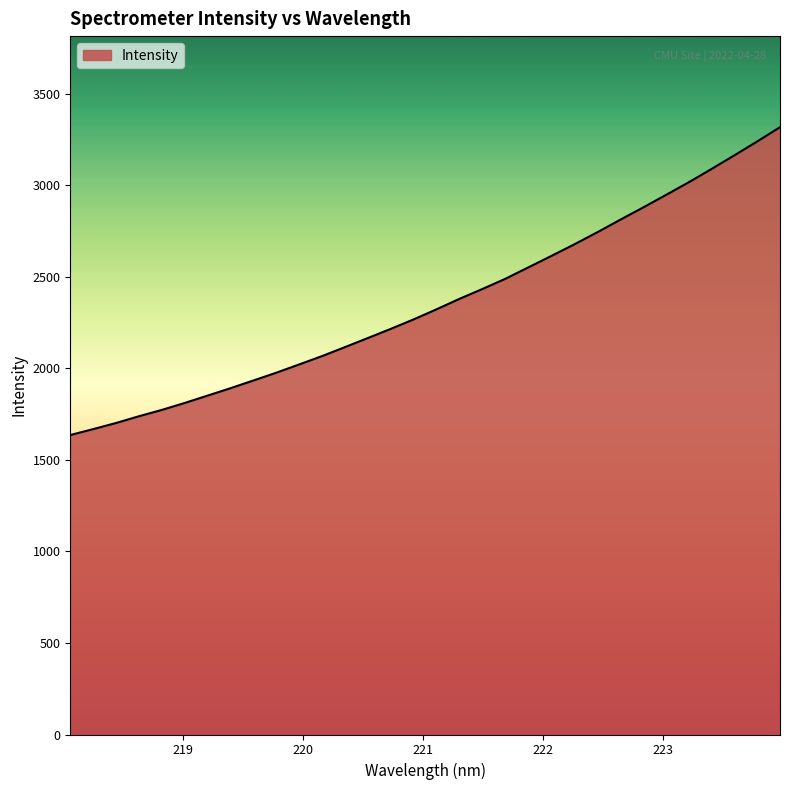

What is the greatest value displayed?

3316.6